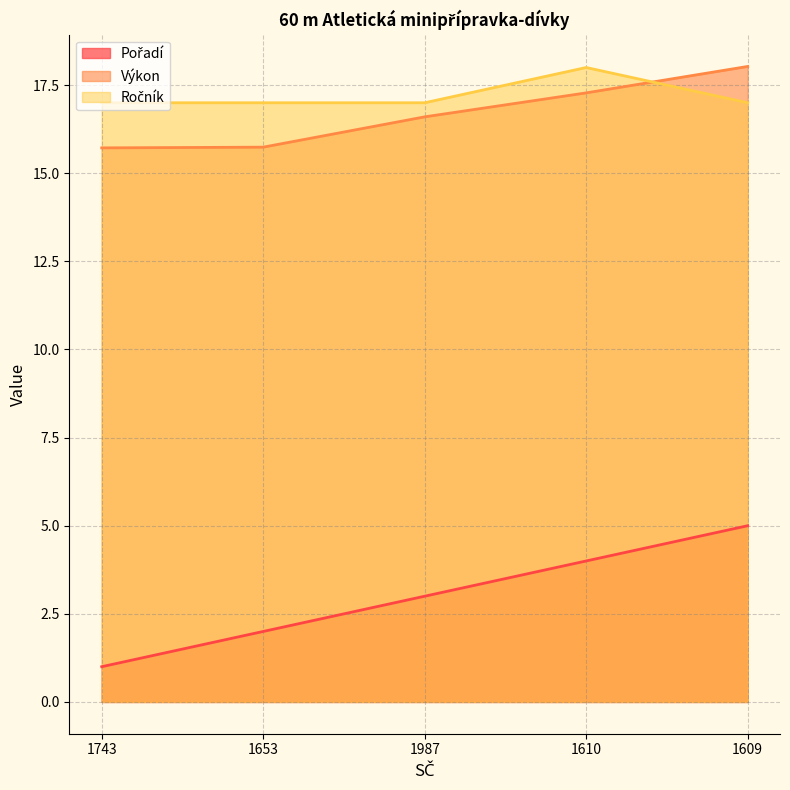

What is the smallest value displayed?

1.0